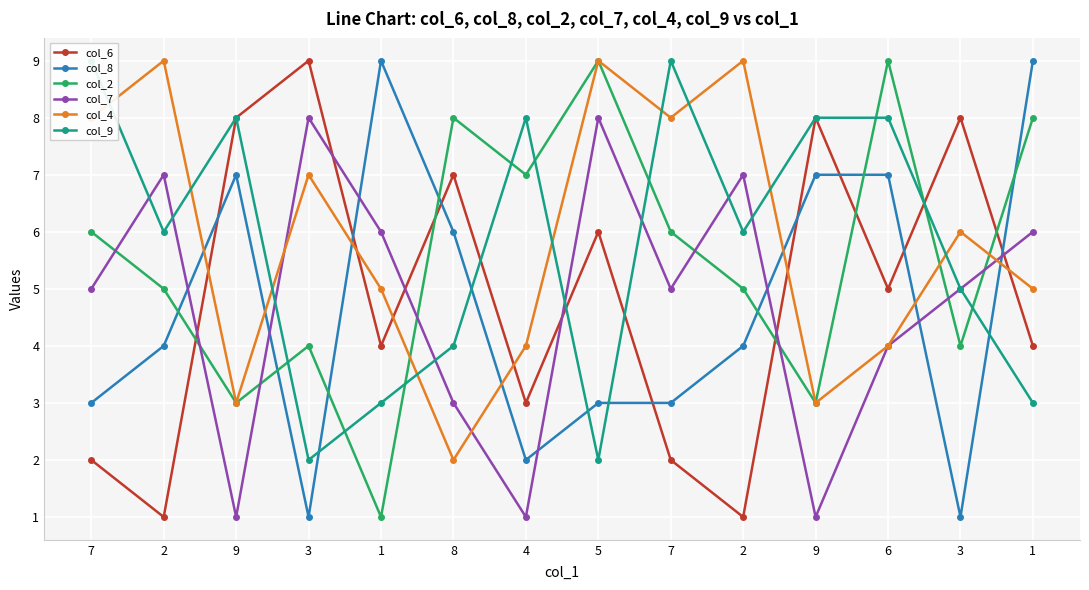

How many interior local valleys does the col_7 series have?

4